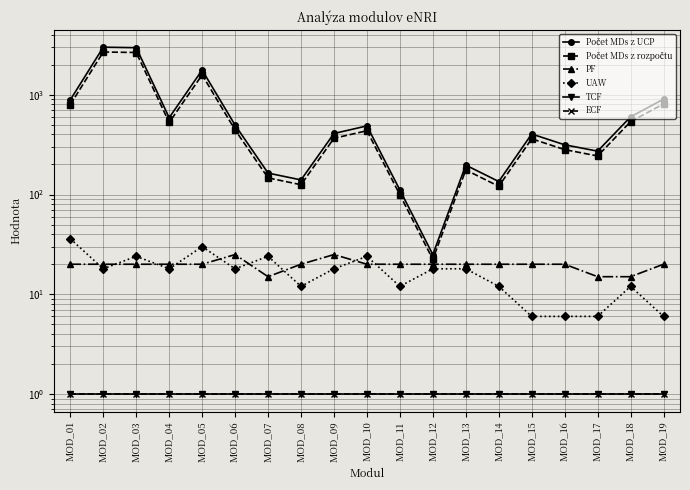

What is the highest value of the TCF series?

1.0